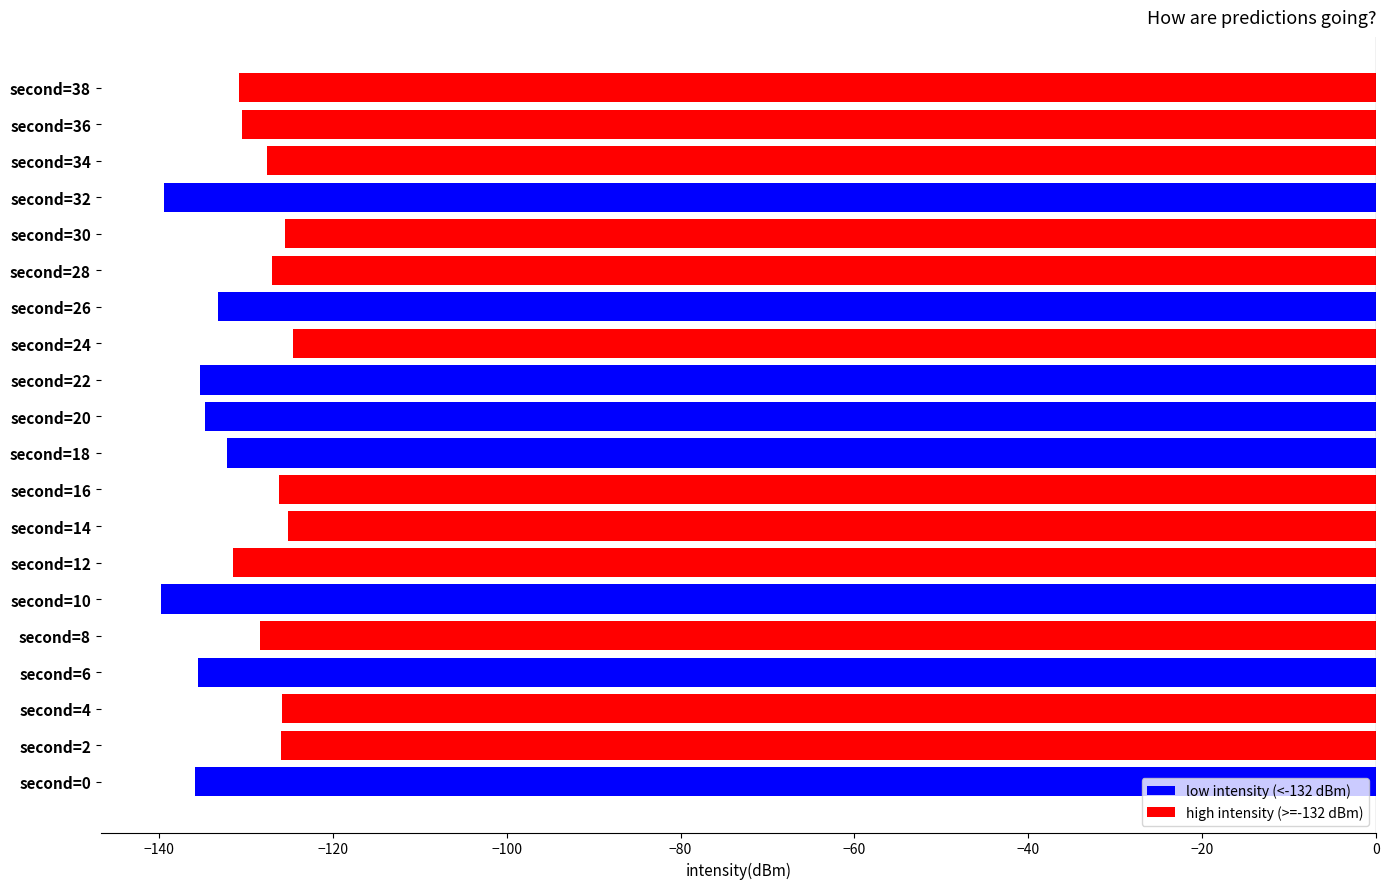

How many categories are shown in the chart?

20